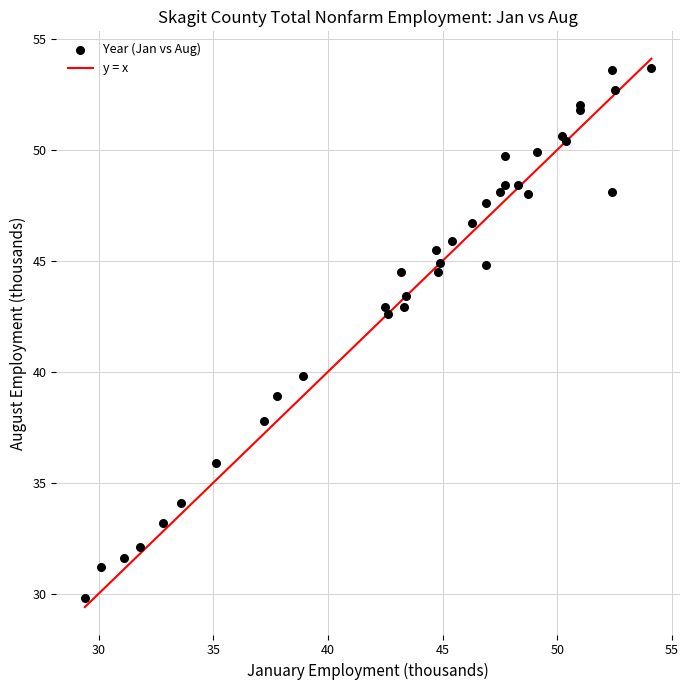

What Y value in the scatter plot is closest to 41?

39.8